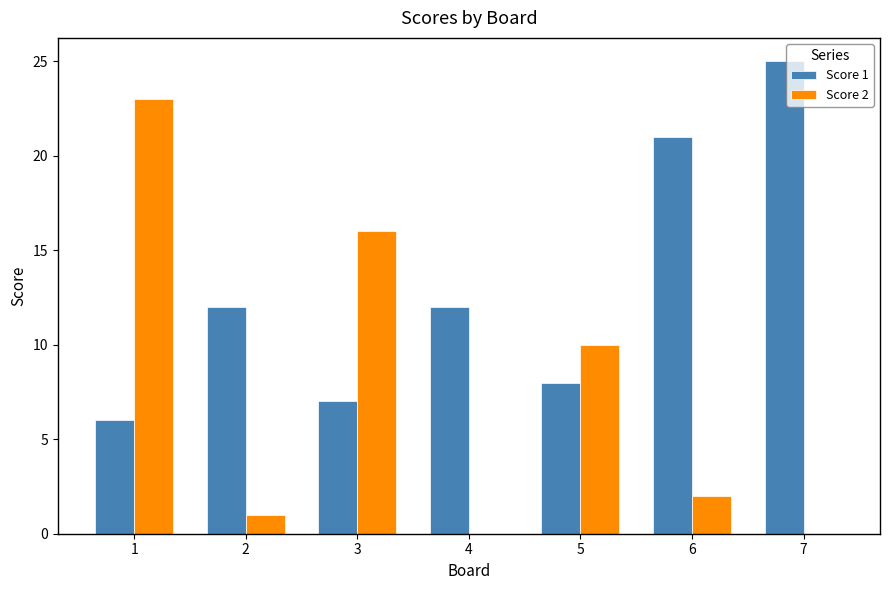

Which series has the largest total across all categories?

Score 1